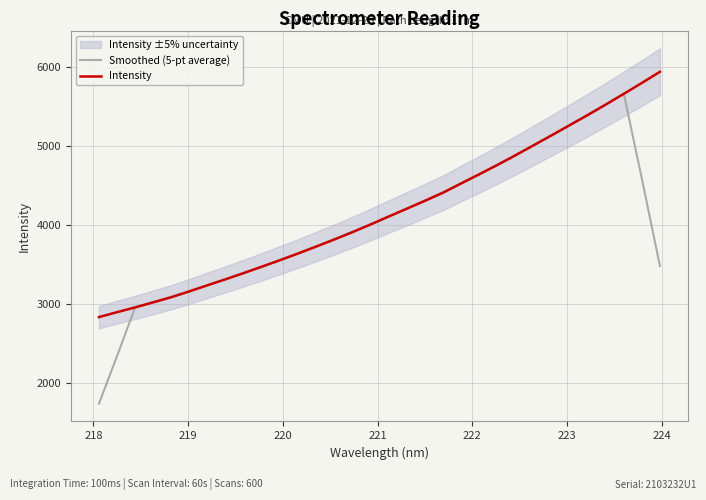

How many values in the Smoothed (5-pt average) series are below 4007?

16